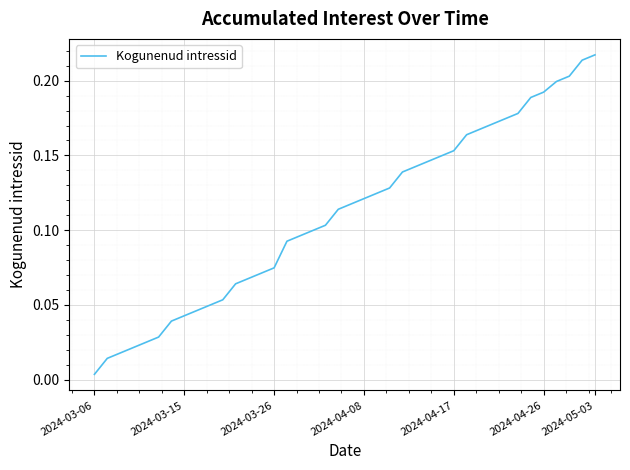

Where is the data nearest to the value 0?

2024-03-06